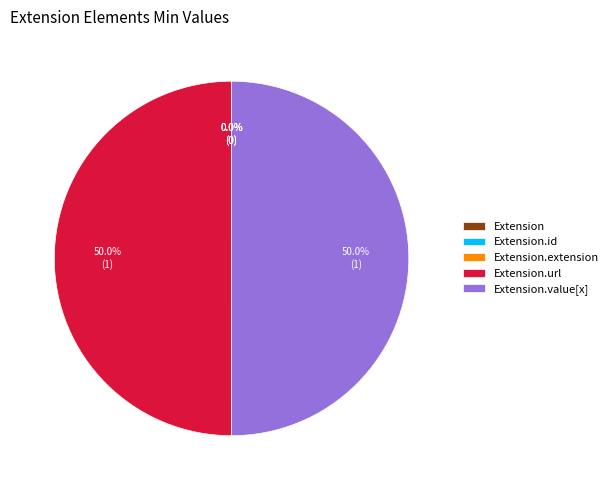

Rank the categories by value from highest to lowest.

Extension.url, Extension.value[x], Extension, Extension.id, Extension.extension